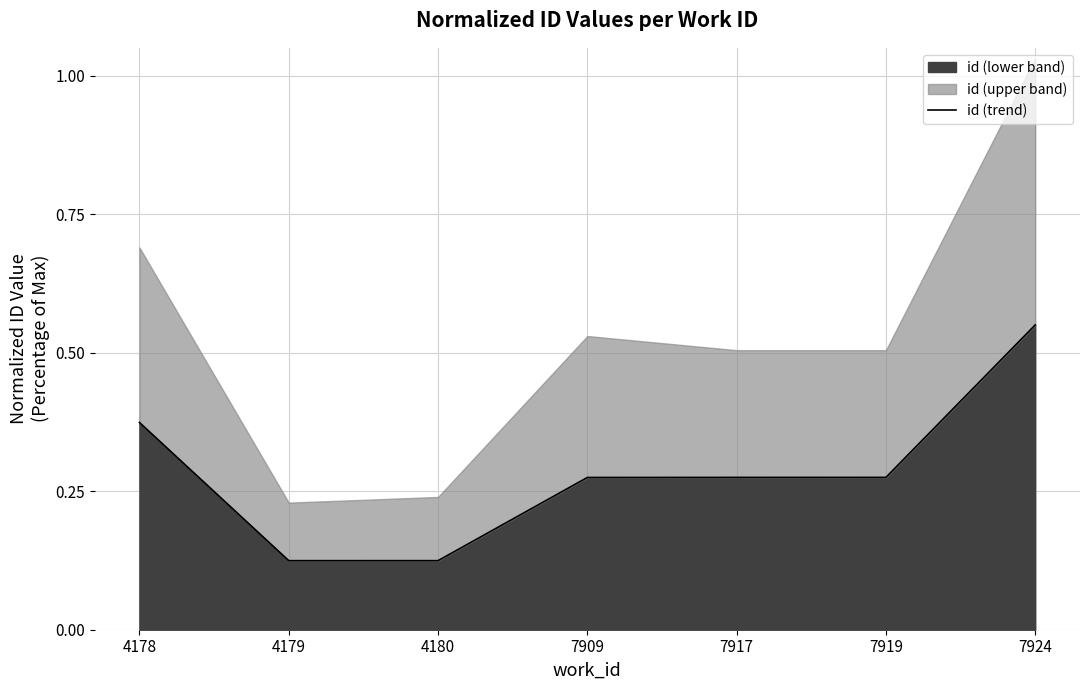

Reading right to left, transcribe all the data shown in this chart.

7924=0.6	7919=0.3	7917=0.3	7909=0.3	4180=0.1	4179=0.1	4178=0.4